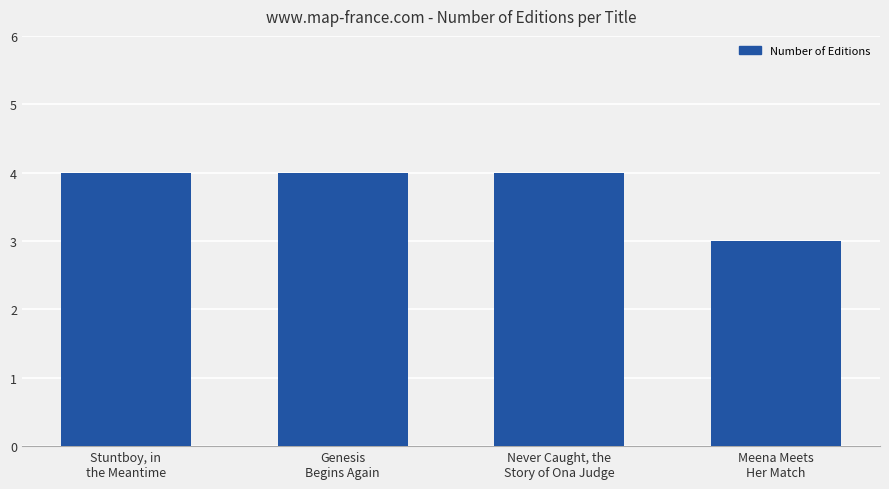

What is the approximate value at Stuntboy, in
the Meantime?

4